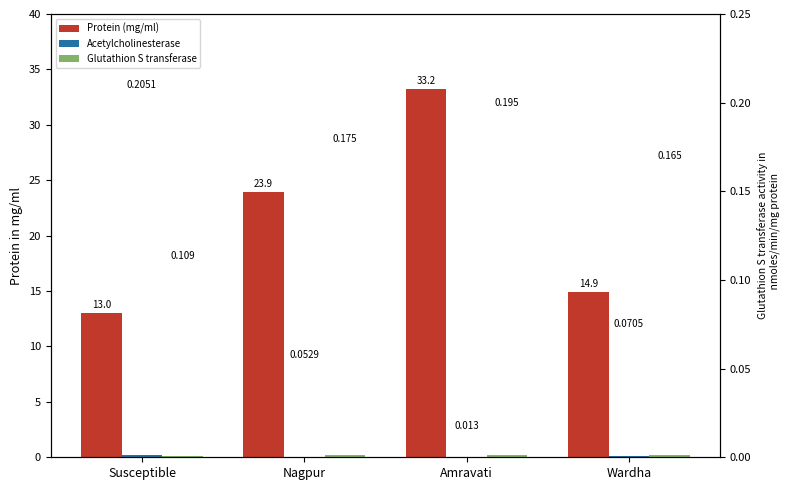

What is the difference between the highest and lowest values at Susceptible?

12.9